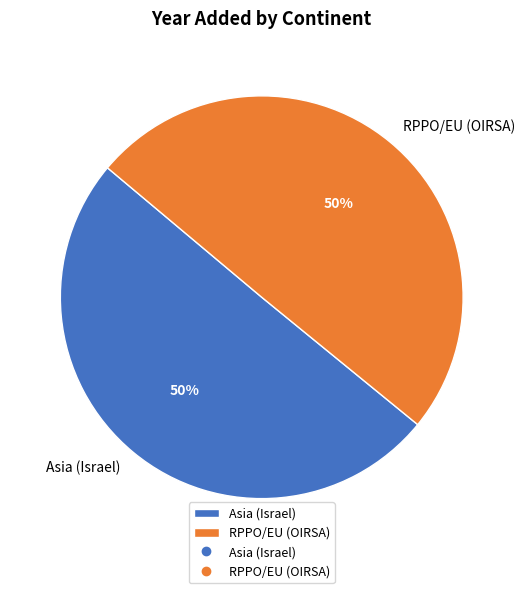

To the nearest percent, what percentage of the pie is RPPO/EU (OIRSA)?

50%